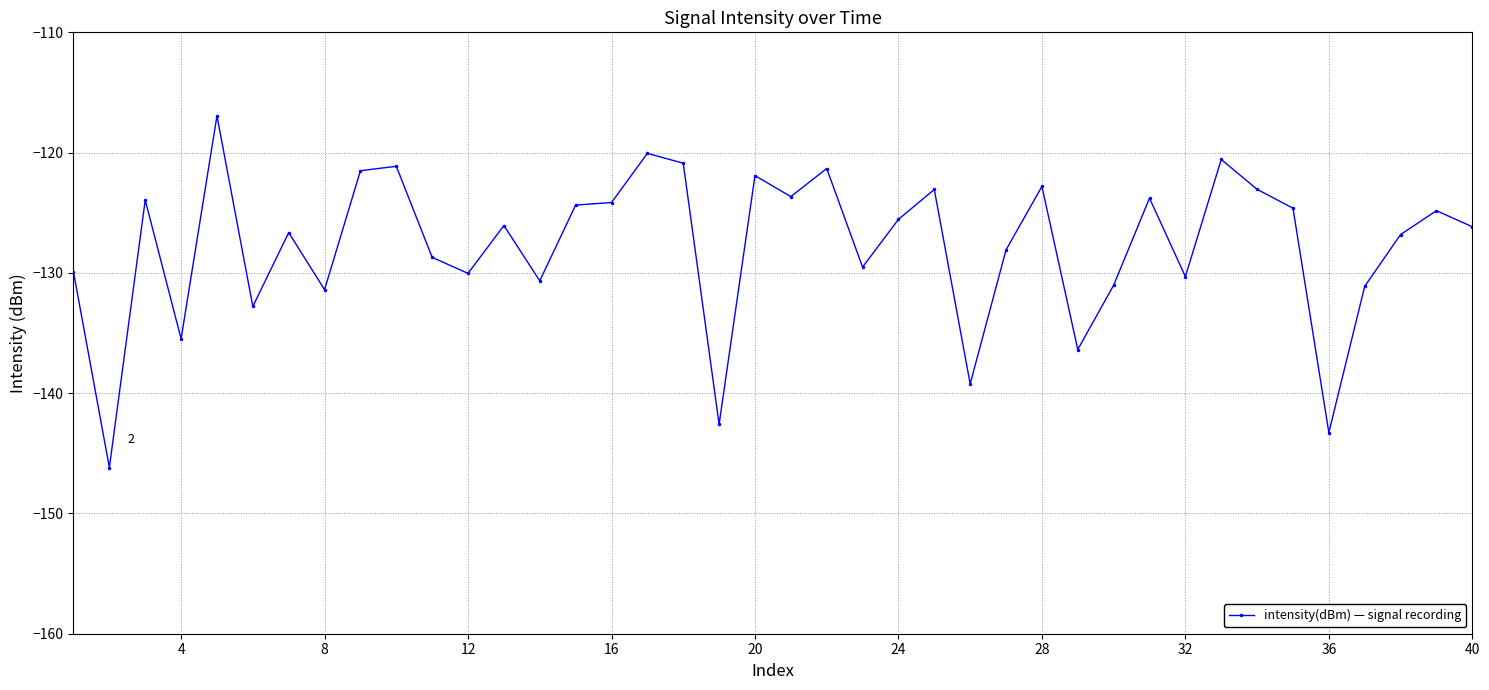

What is the value of the 3rd point from the left?

-123.9